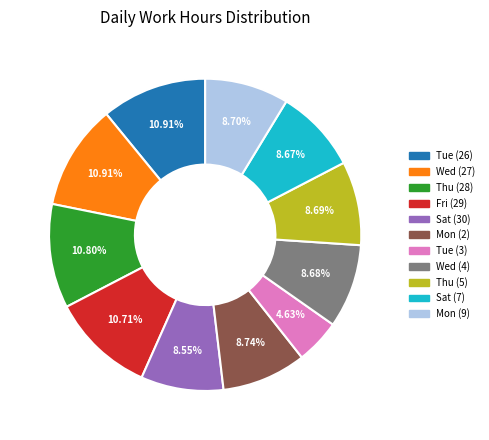

Is it true that Mon (2) is 9% of the pie?

True